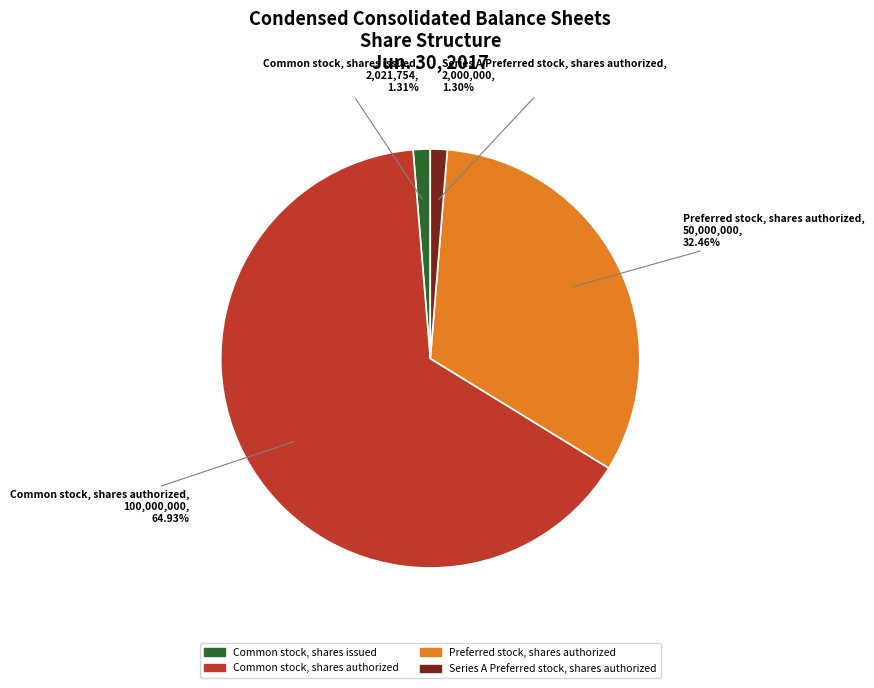

Count the number of slices in the pie.

4